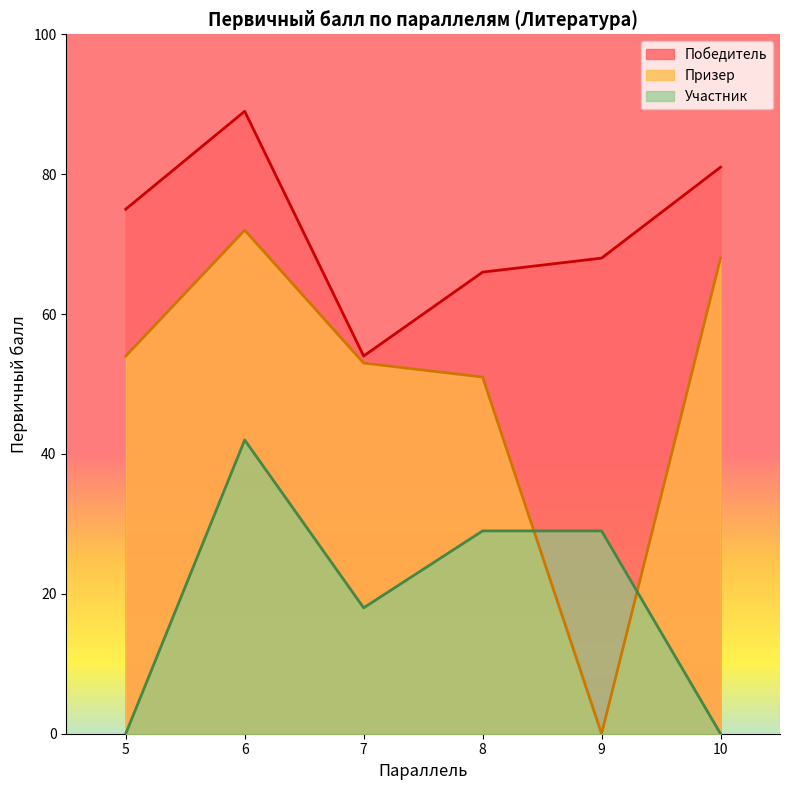

Rank the series by their average value, from highest to lowest.

Победитель, Призер, Участник